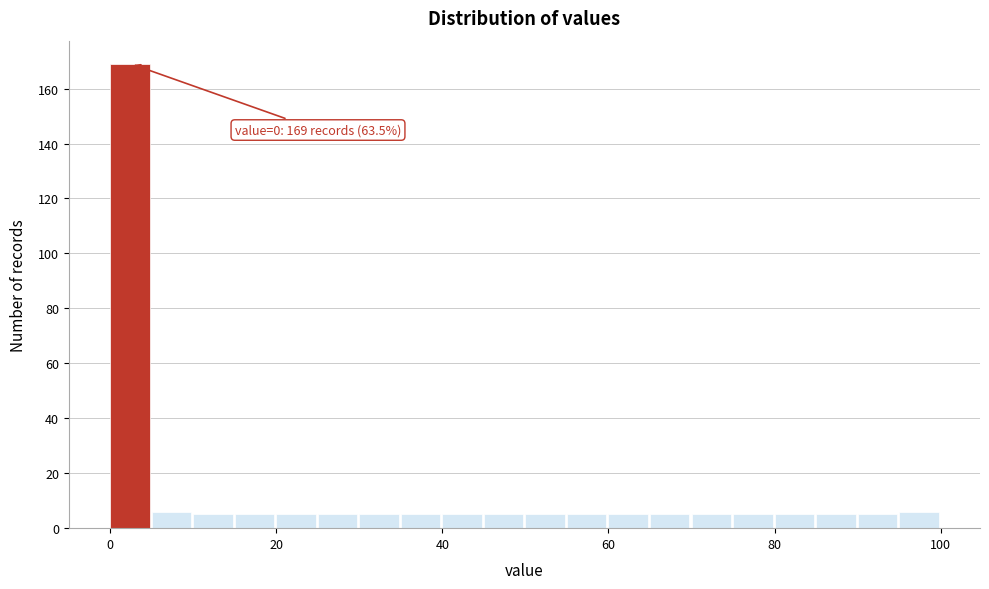

Read against the x-axis, roughly where is the centre of the tallest bar?

2